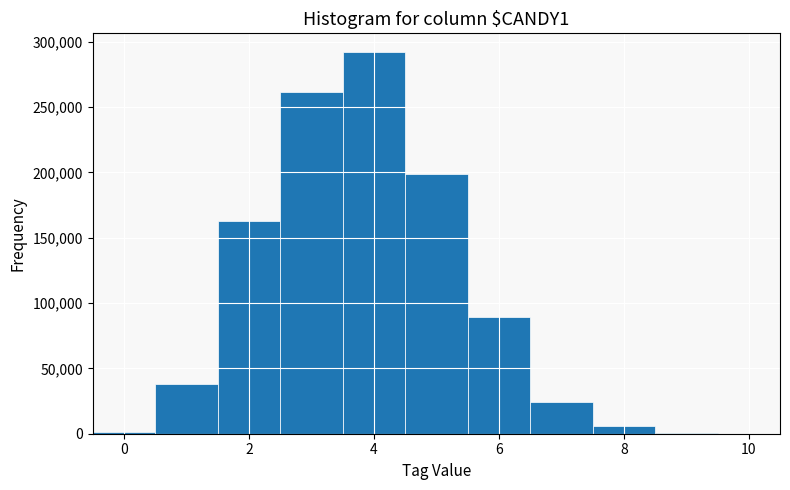

What is the height of the bar covering 1.5 to 2.5 on the x-axis? Neither the bar edges nor the heights are printed on the chart, so give them approximately, as read against the axes.

165000